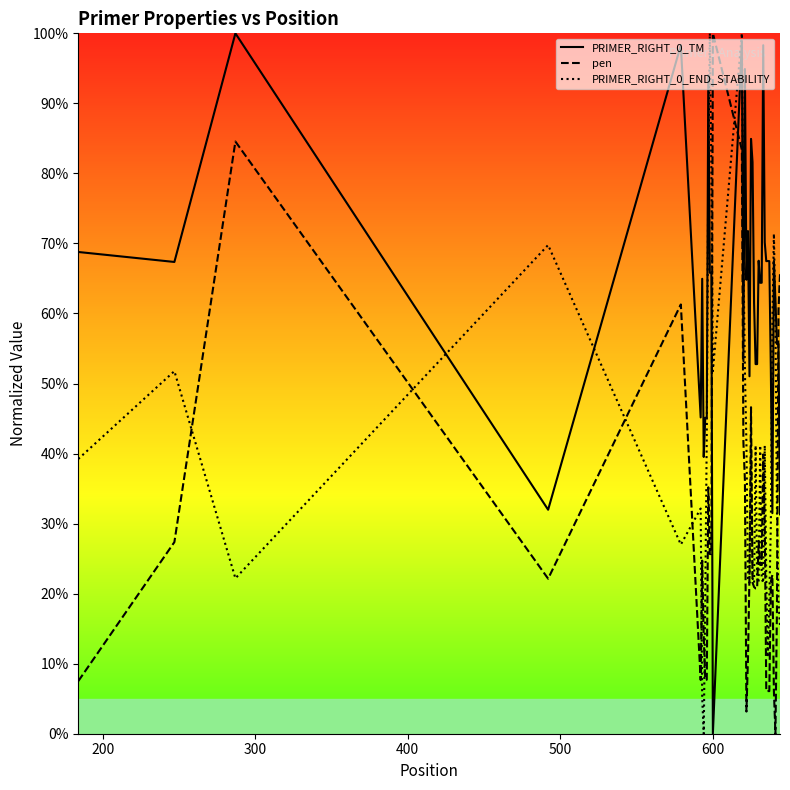

What is the maximum value shown in the chart?

100.0